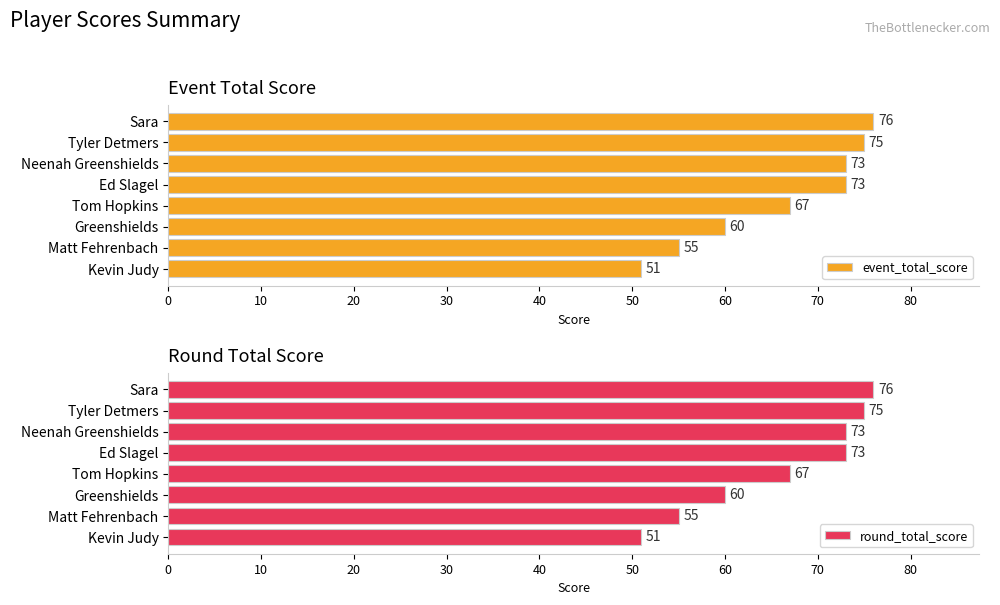

Reading left to right, list all the values displayed in this chart.

event_total_score: 51	55	60	67	73	73	75	76
round_total_score: 51	55	60	67	73	73	75	76